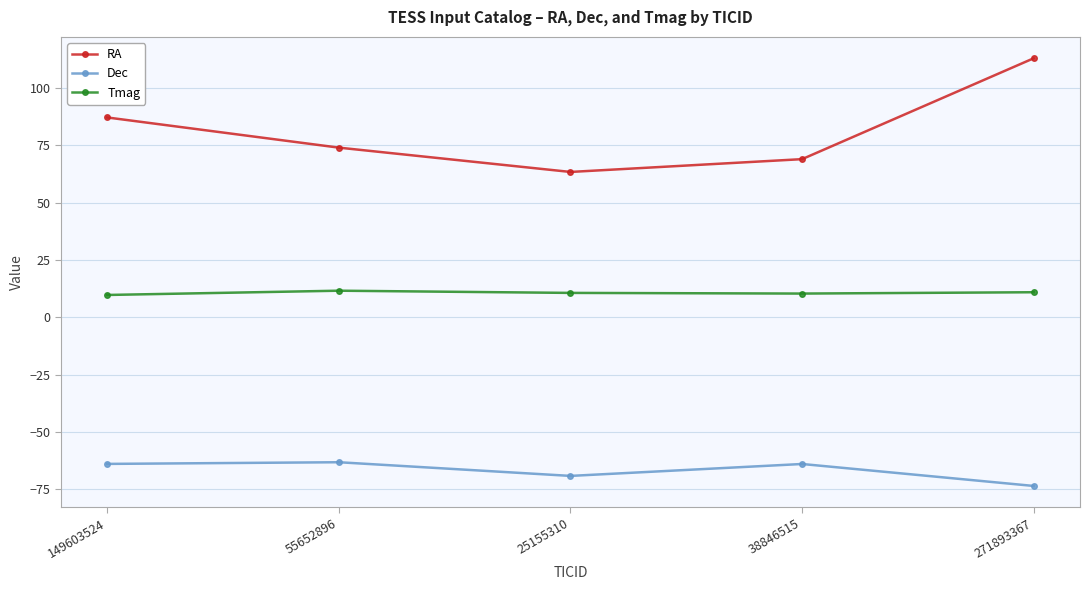

Between 149603524 and 38846515, which series saw the biggest shift?

RA